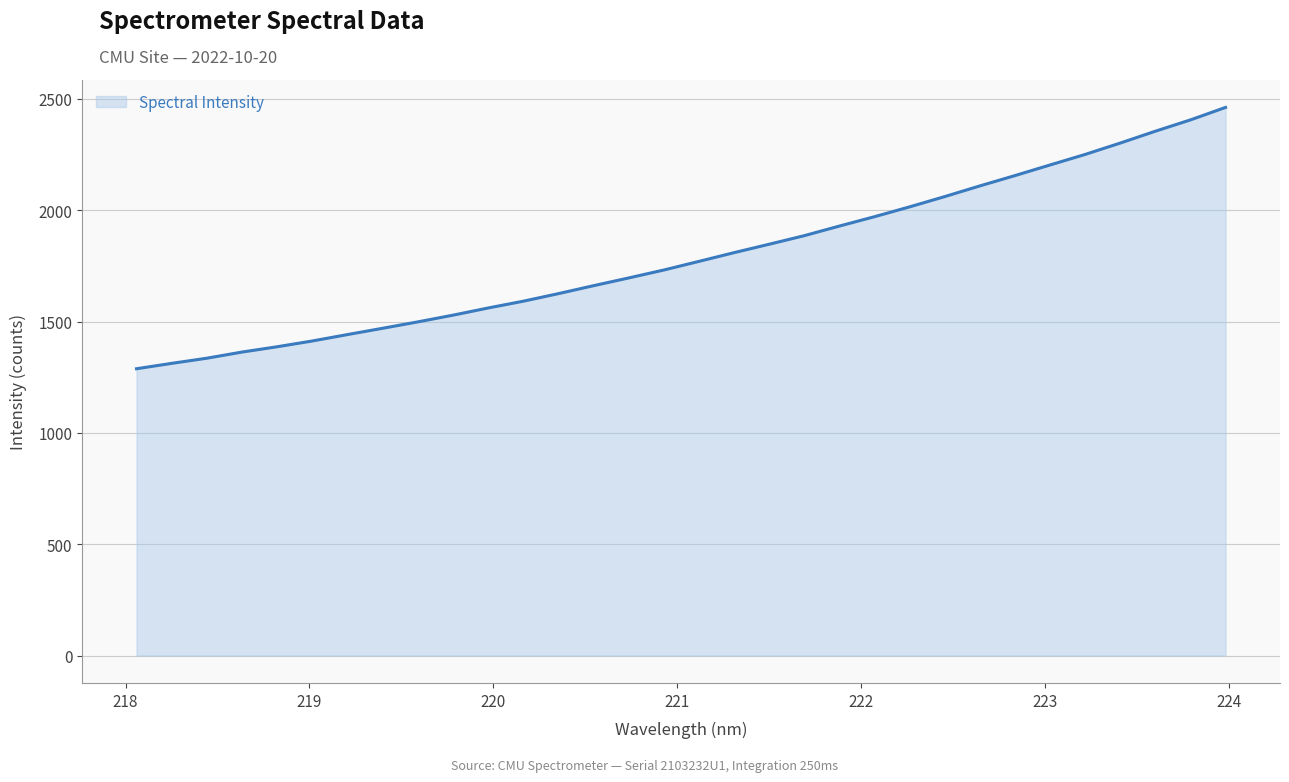

What is the difference between the maximum and minimum values?

1173.8